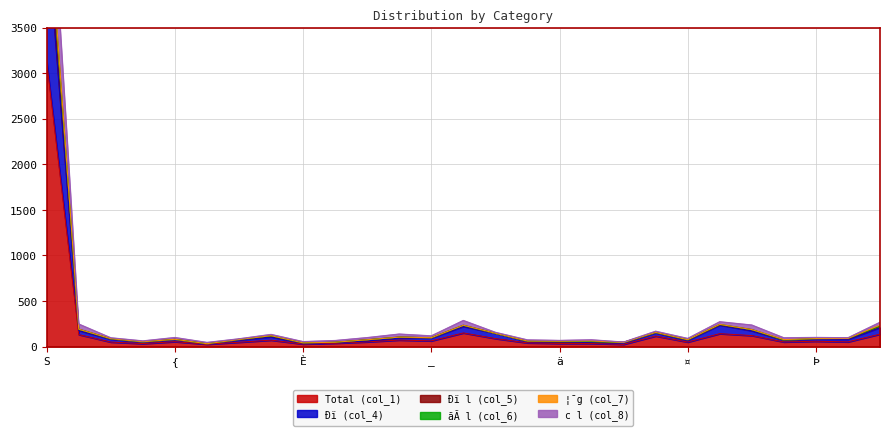

True or false: Ðï (col_4) and c l (col_8) intersect in this chart.

False